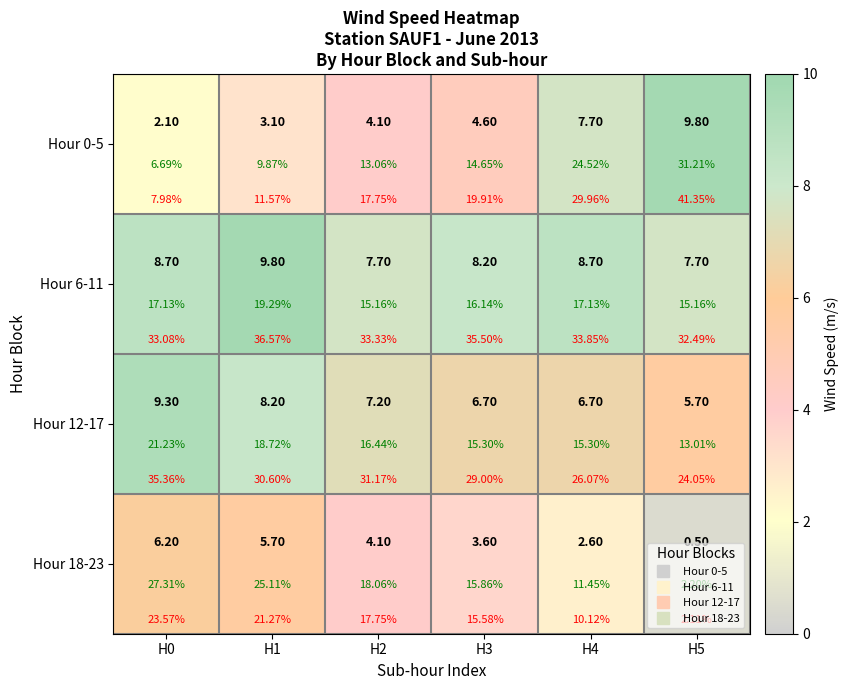

Which series has the largest total across all categories?

Hour 6-11